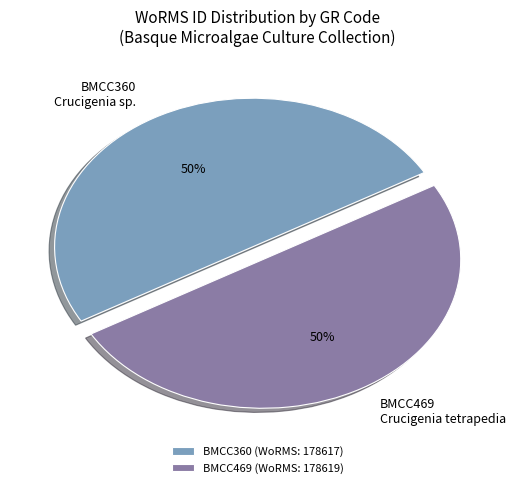

To the nearest percent, what portion does BMCC360 Crucigenia sp. represent?

50%